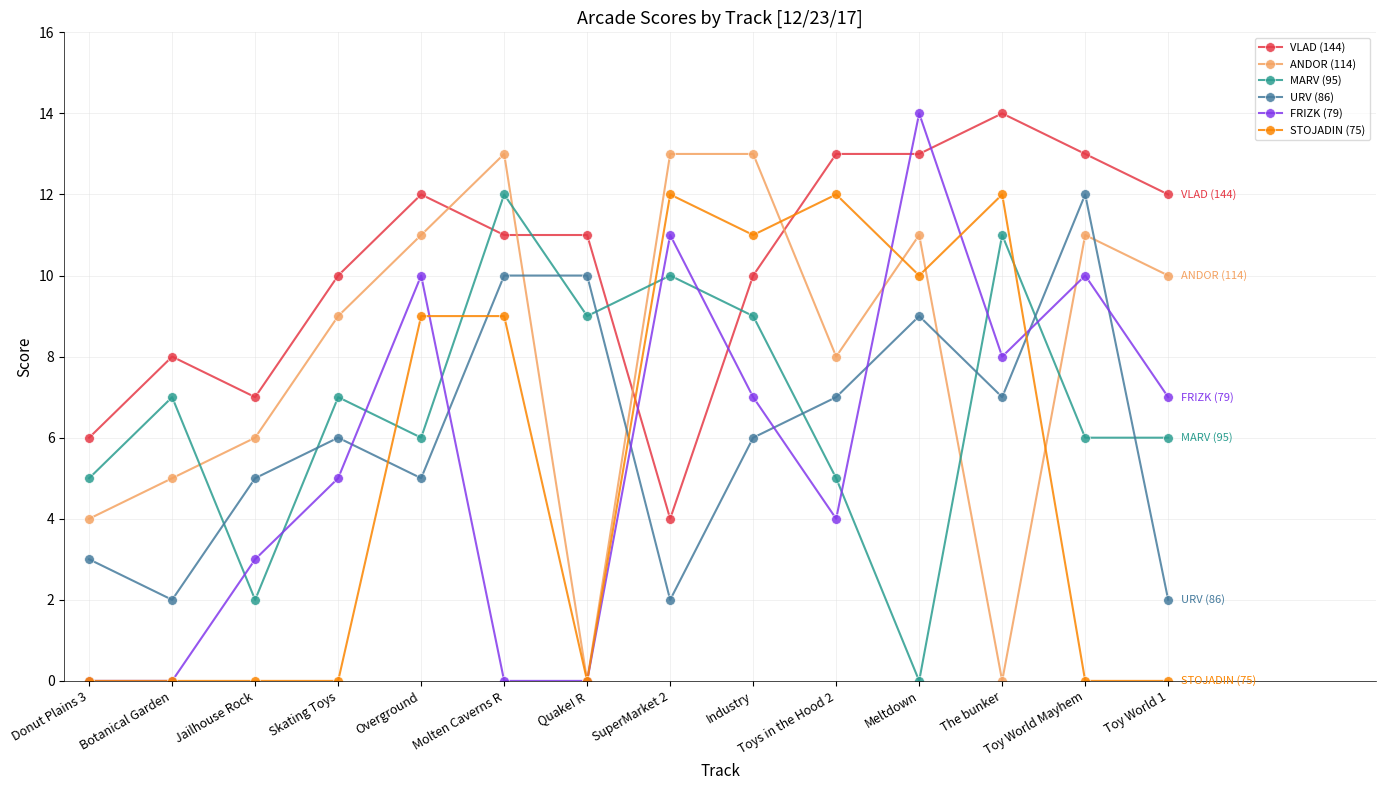

What are all the series names shown in the legend?

VLAD (144), ANDOR (114), MARV (95), URV (86), FRIZK (79), STOJADIN (75)